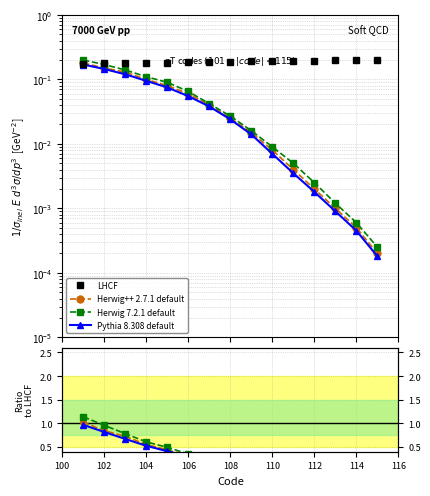

What position from the left is 112?

12